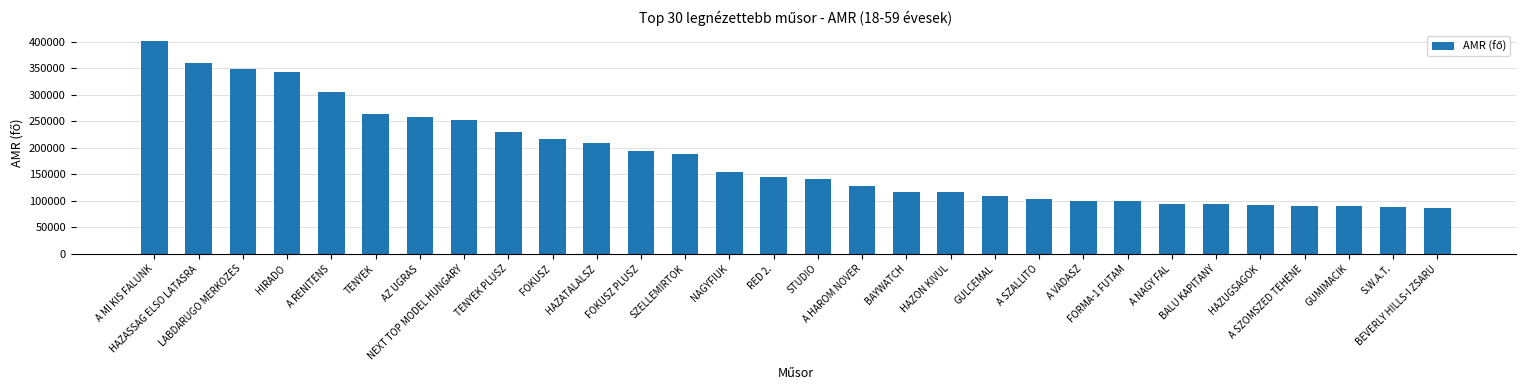

What is the smallest value displayed?

86079